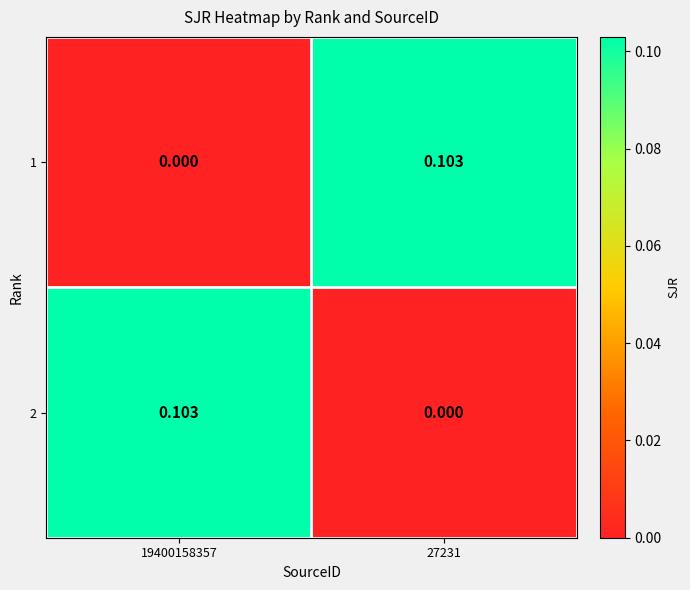

At which category is the sum across all series the highest?

19400158357